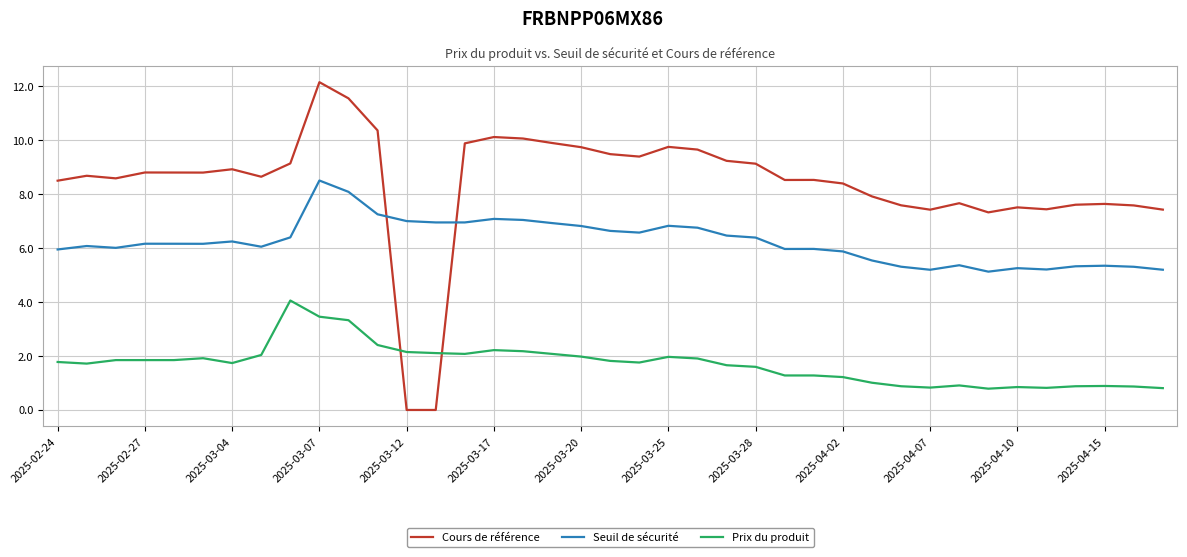

After their last crossing, which series has the higher values: Cours de référence or Seuil de sécurité?

Cours de référence